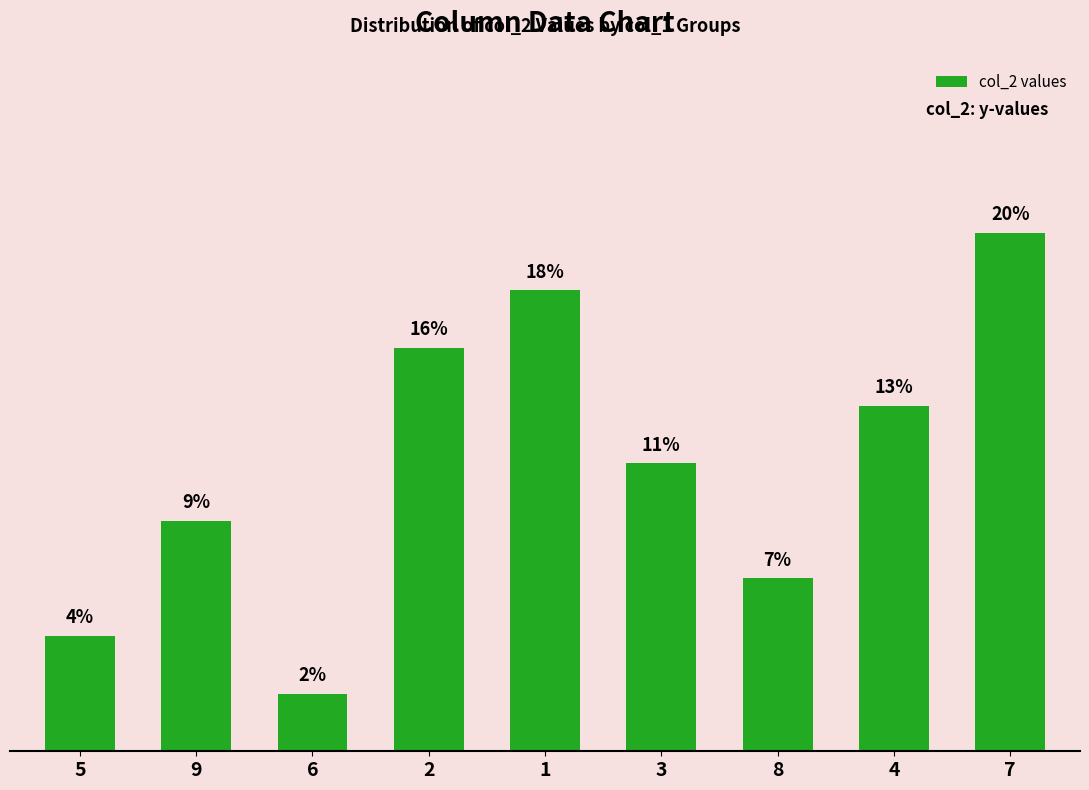

List the labels in order of value, largest first.

7, 1, 2, 4, 3, 9, 8, 5, 6